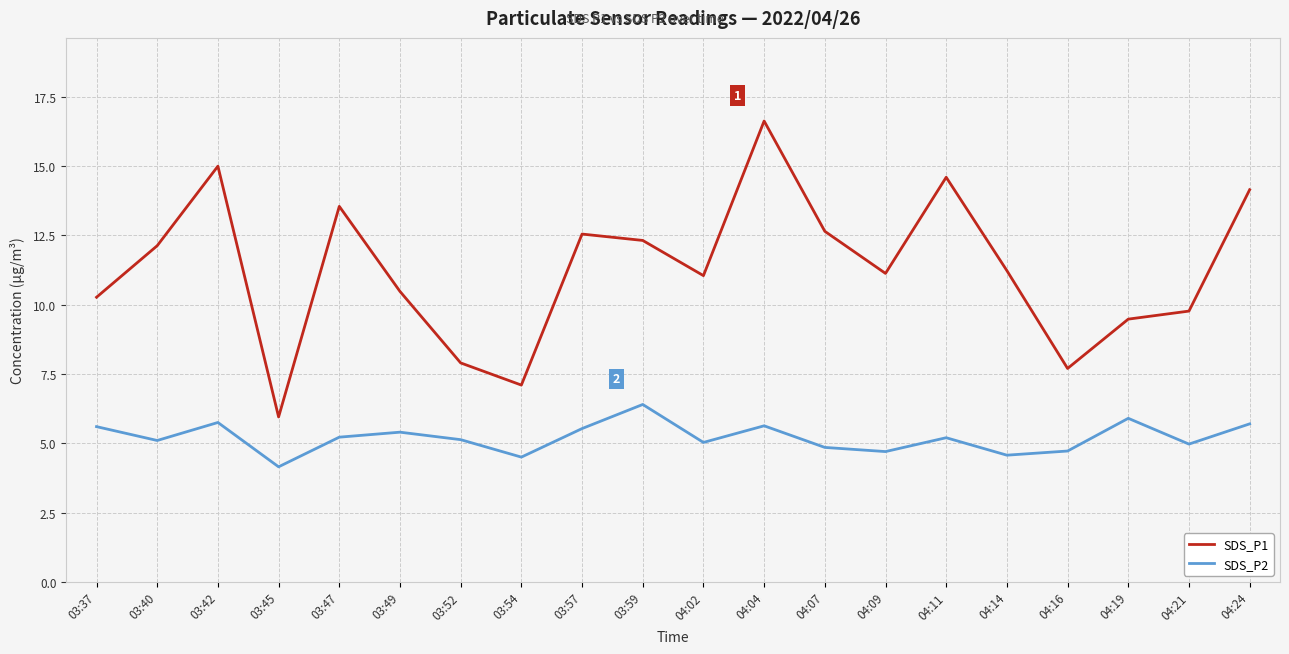

Is it true that SDS_P1 equals 7.9 at 03:52?

True